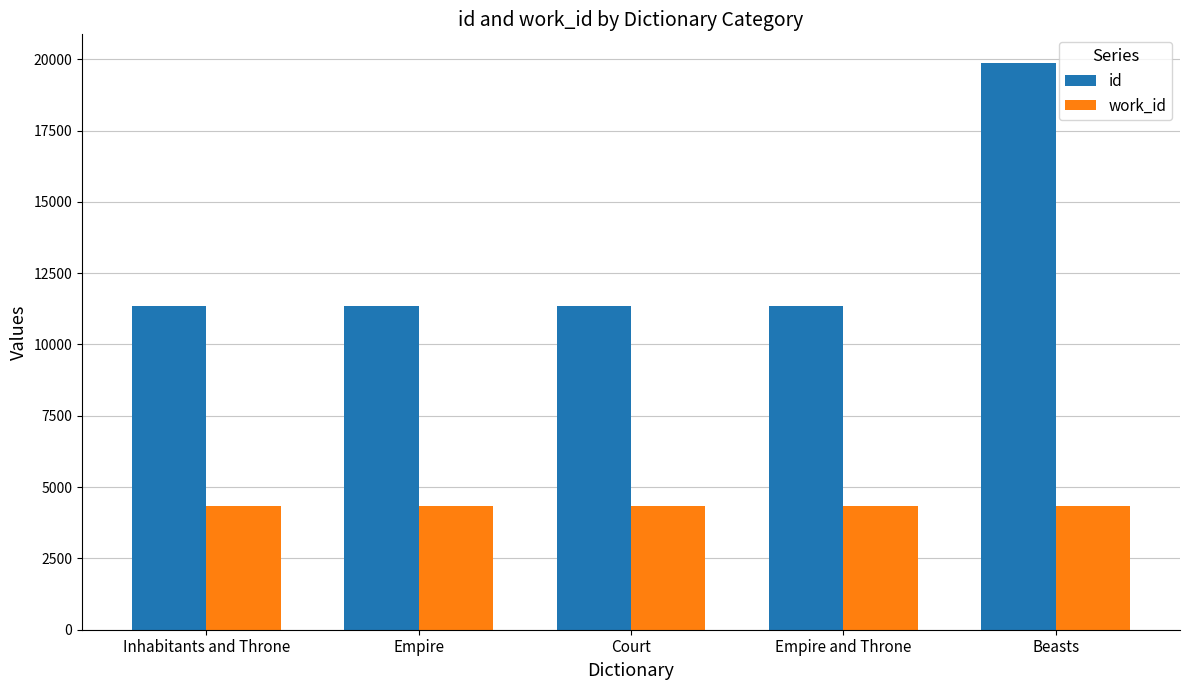

At how many categories does at least one series exceed 4706?

5